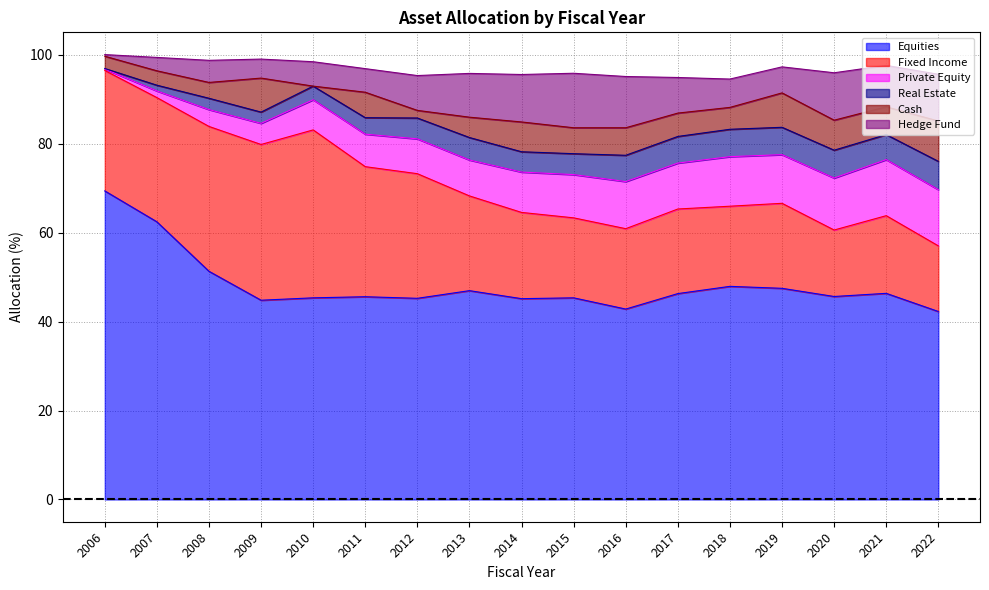

True or false: Hedge Fund and Fixed Income intersect in this chart.

False